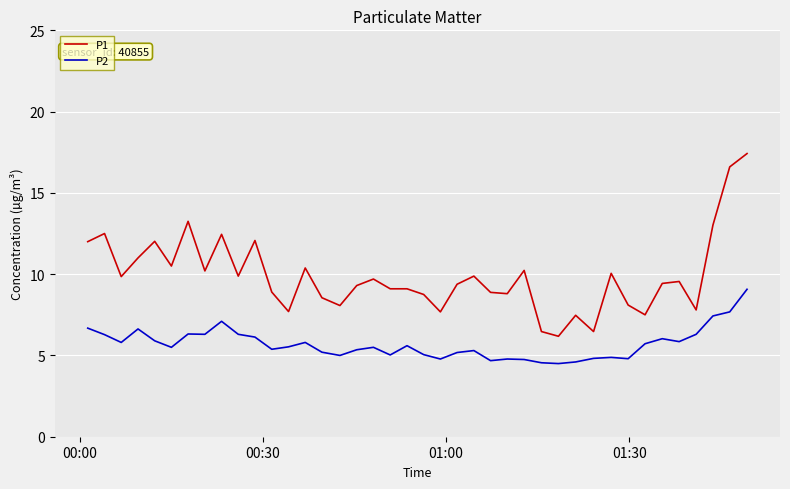

Rank the series by their average value, from highest to lowest.

P1, P2